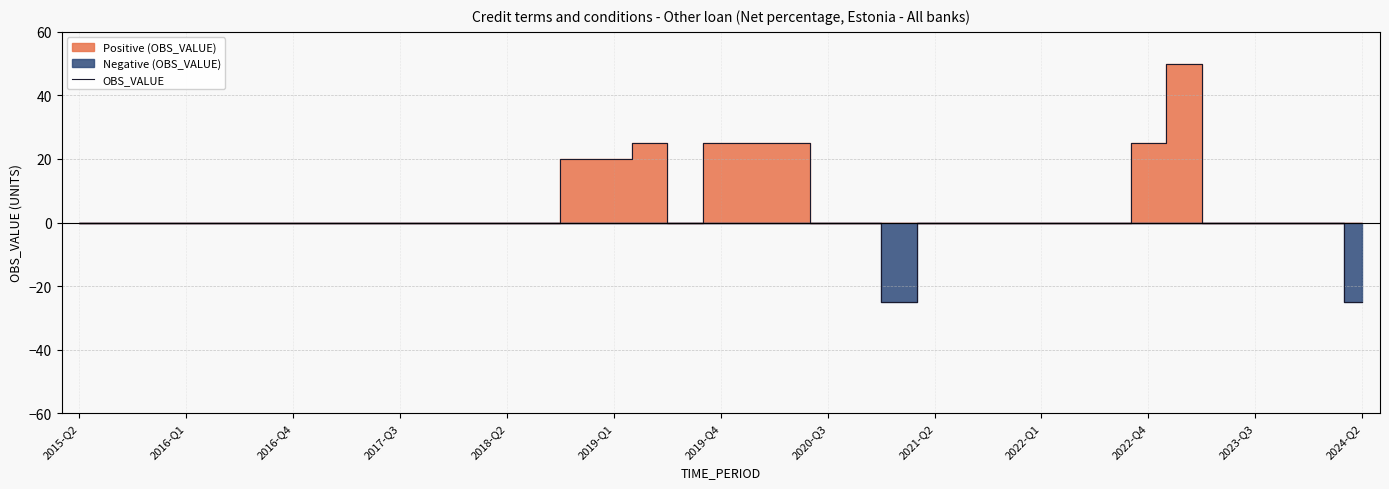

What is the maximum value for OBS_VALUE?

50